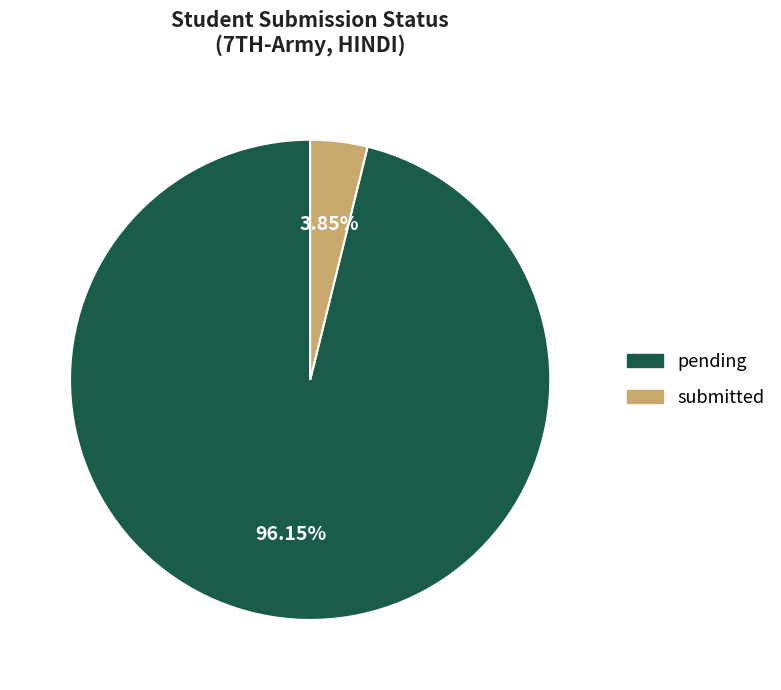

To the nearest percent, what is the difference between the largest and smallest slice percentages?

92%